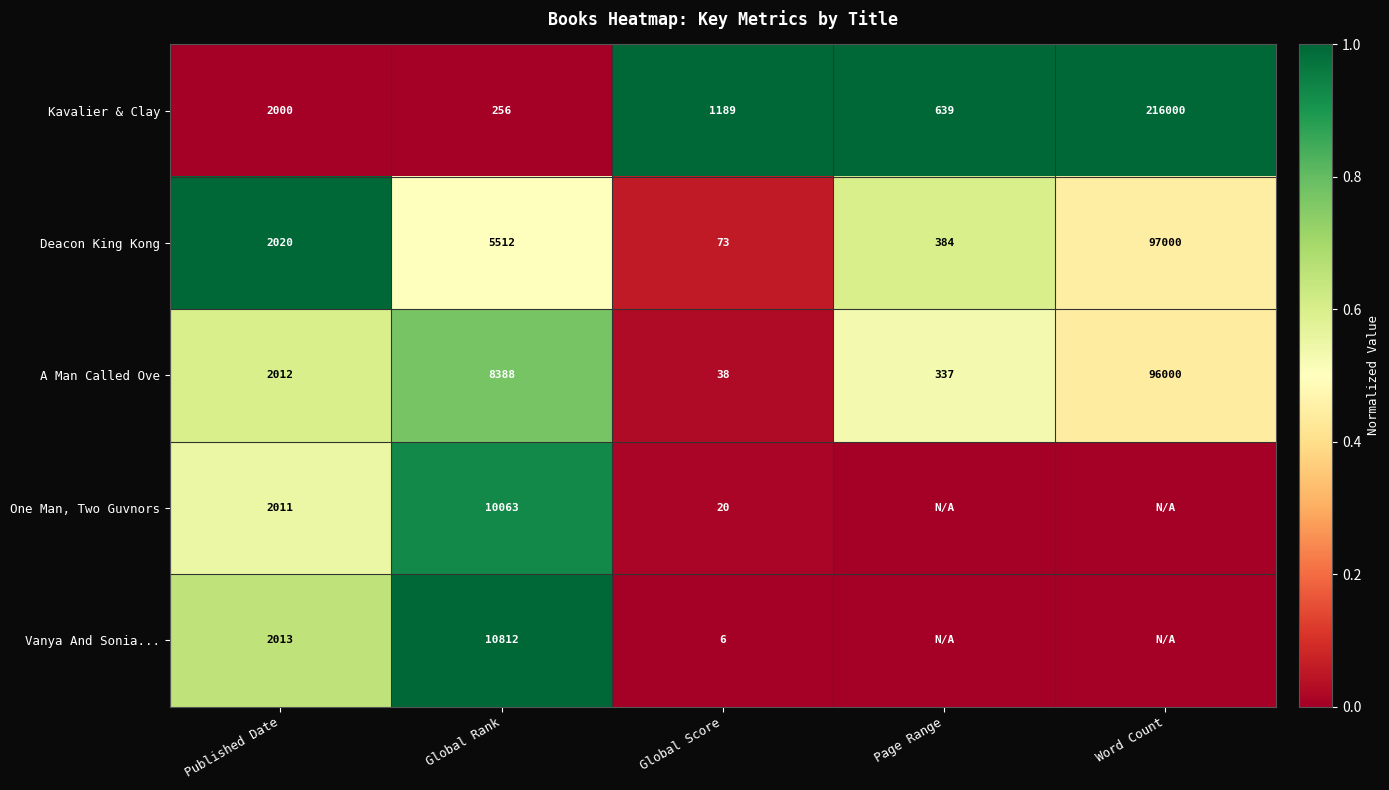

At which category is the sum across all series the highest?

Global Rank